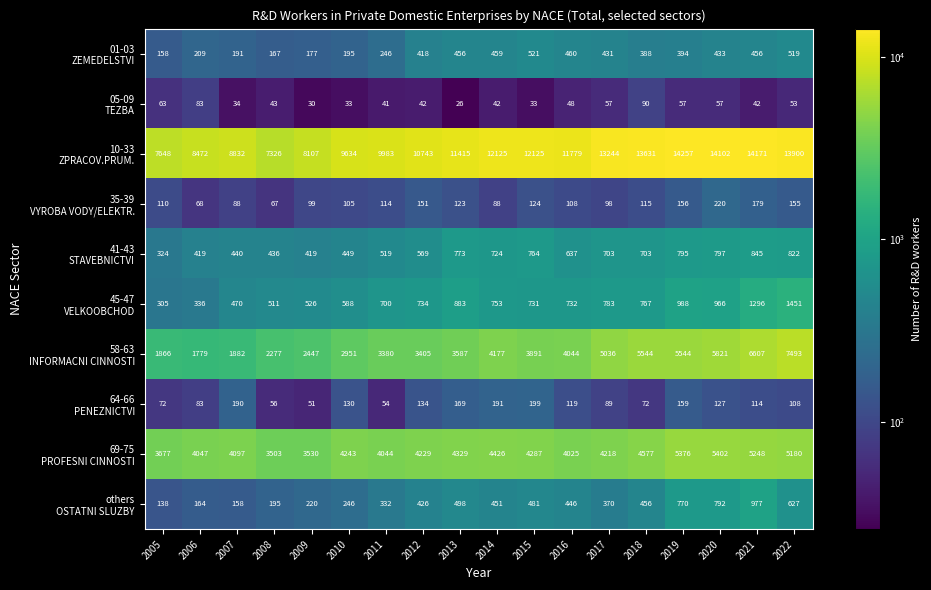

What is the spread (max minus min) of values at 2018?

13559